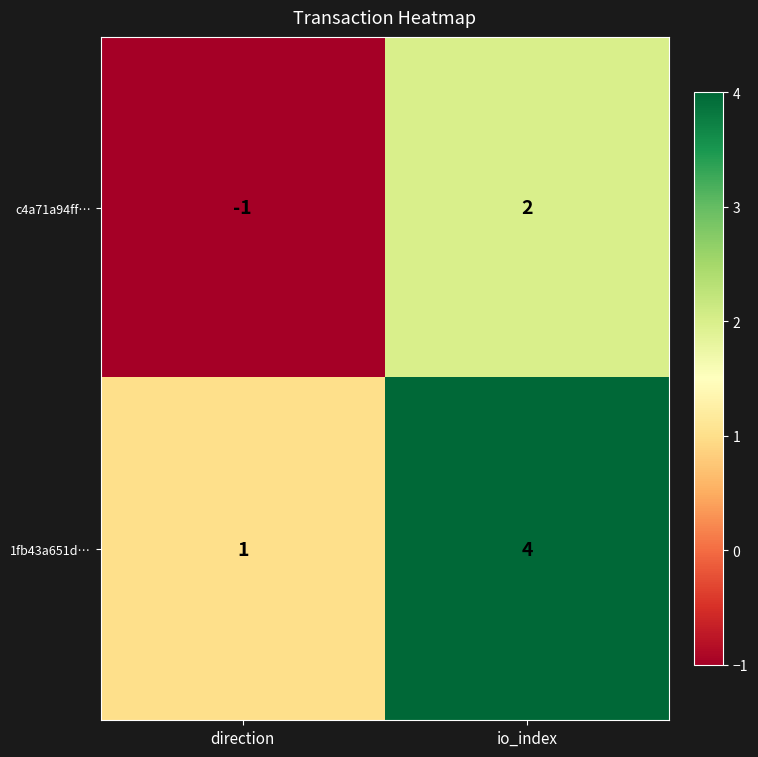

Read the 1fb43a651d… value at io_index.

4